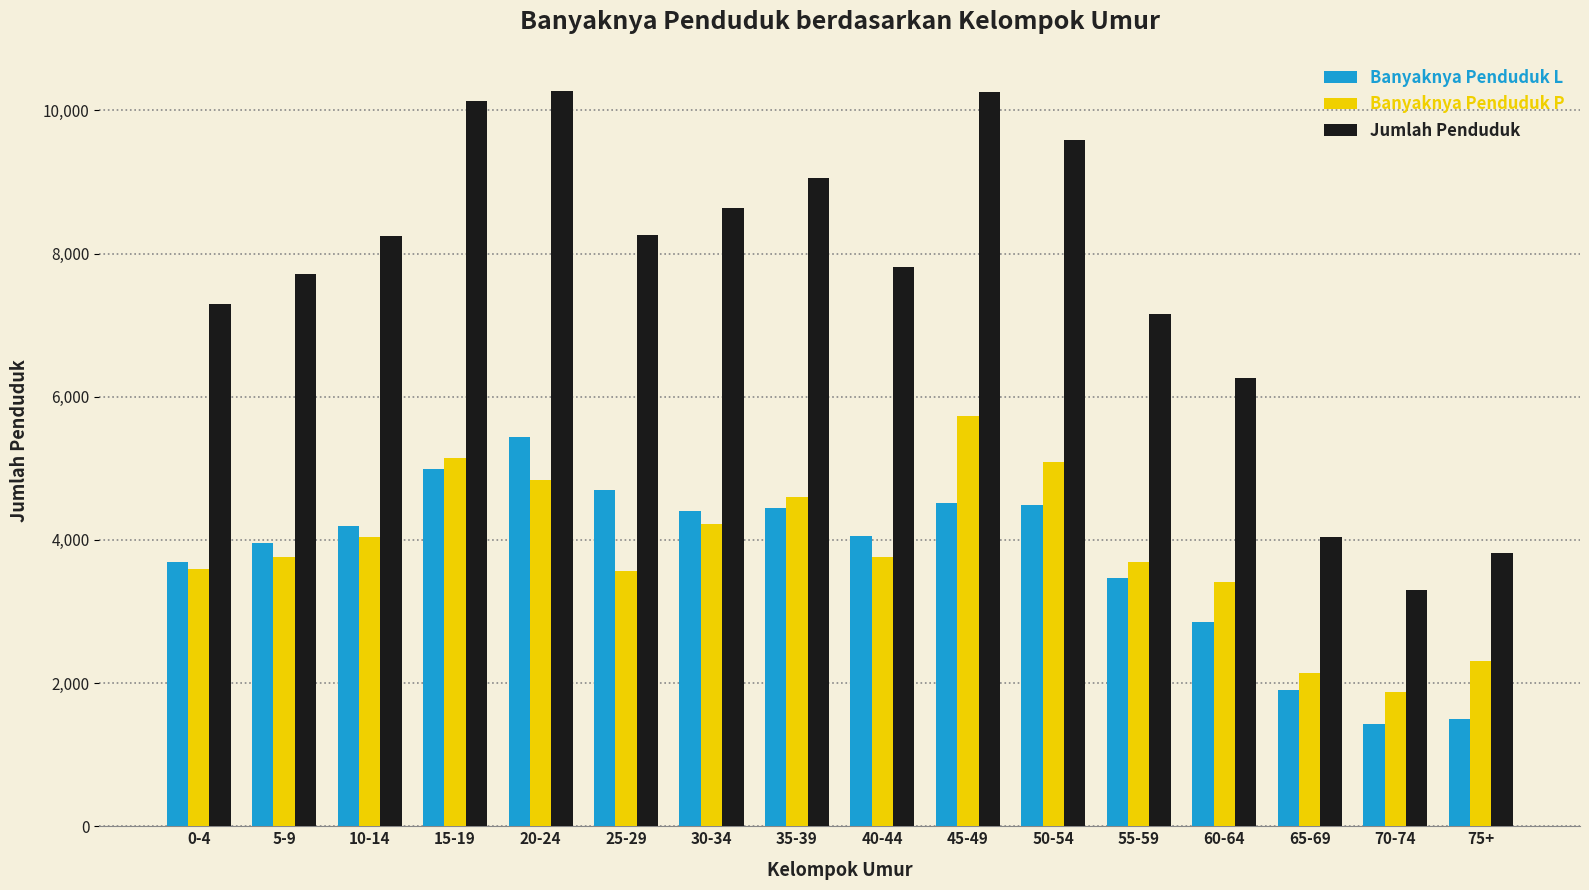

What position from the left is 5-9?

2